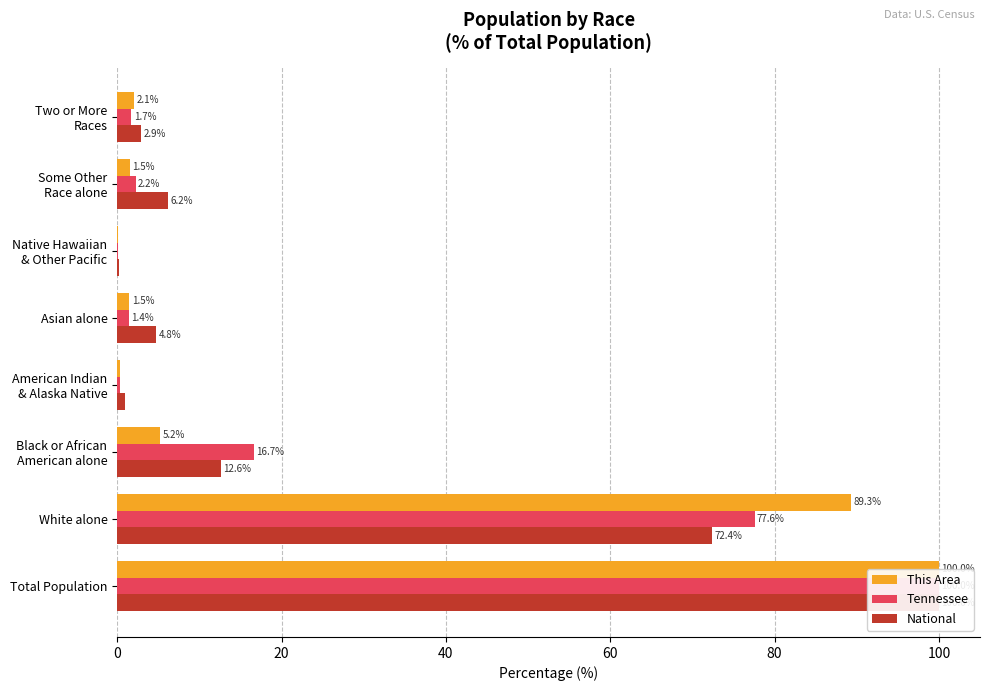

Which series has the widest spread of values?

Tennessee